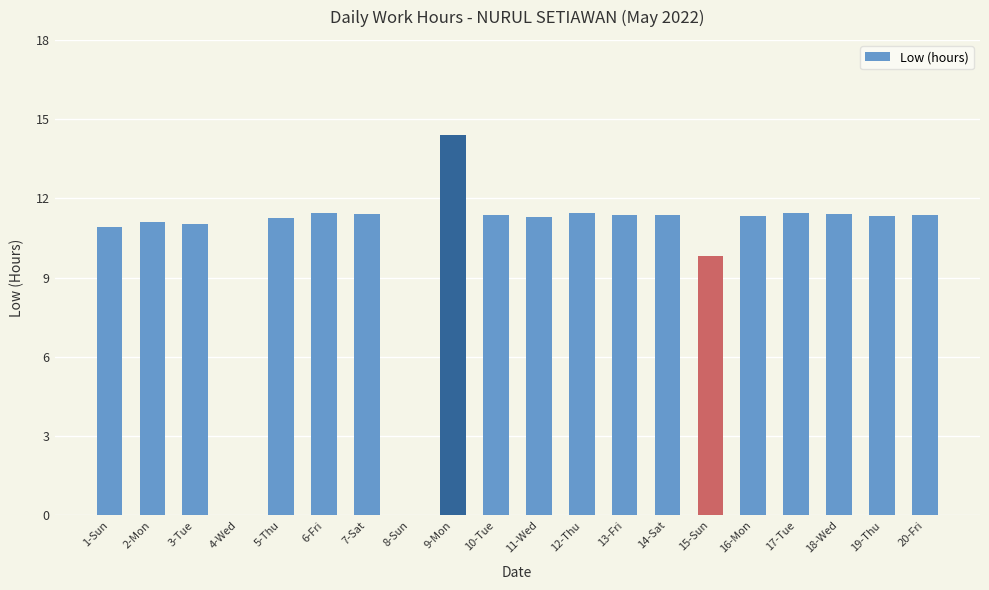

What is the sum of the values at 4-Wed and 7-Sat?

11.4